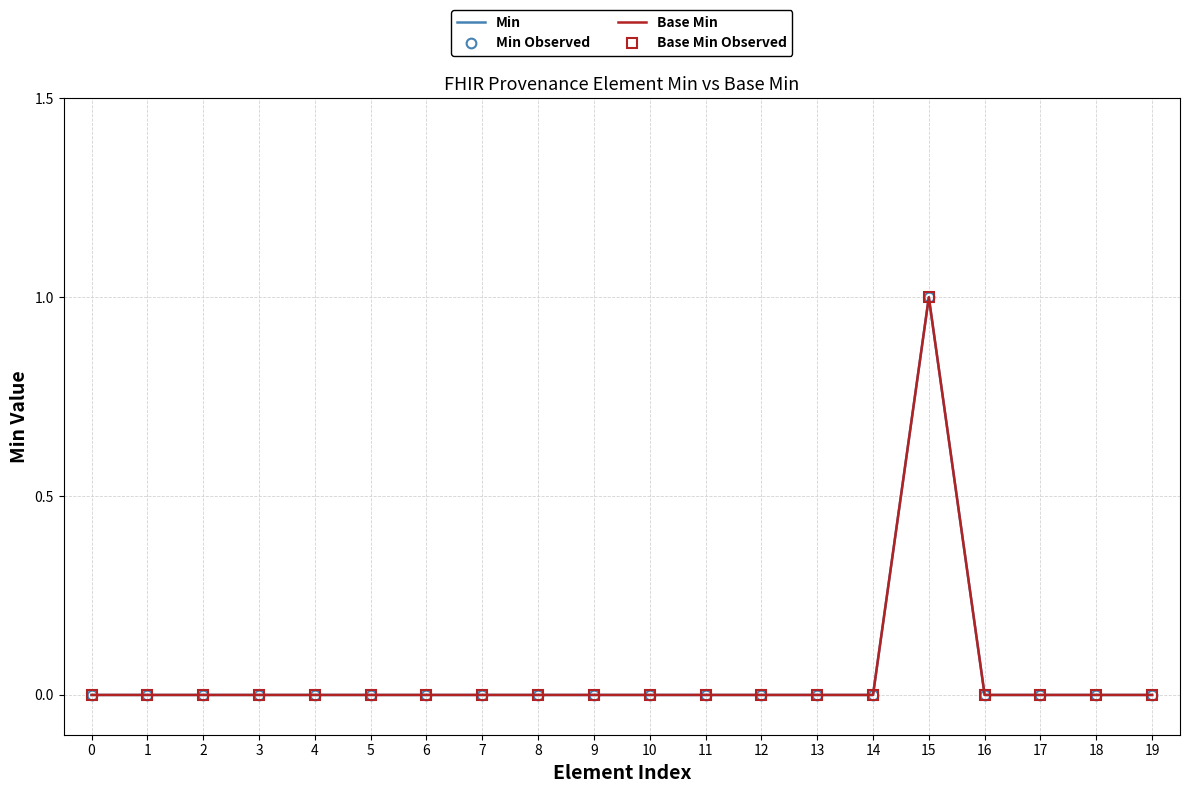

At 17, list the series in order from smallest to largest.

Min, Min Observed, Base Min, Base Min Observed